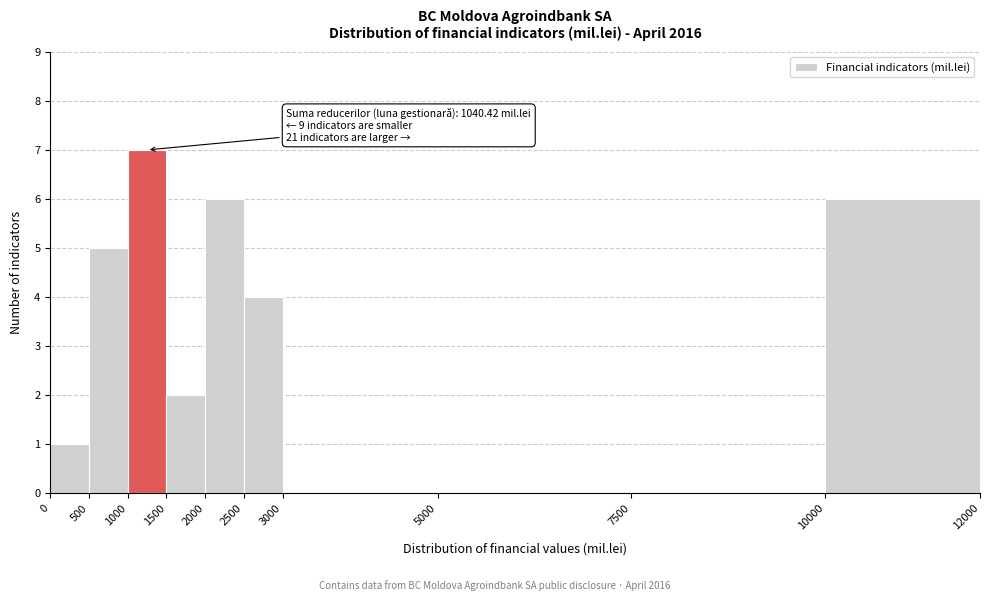

Over which range of the x-axis is the bar tallest?

1000 to 1500